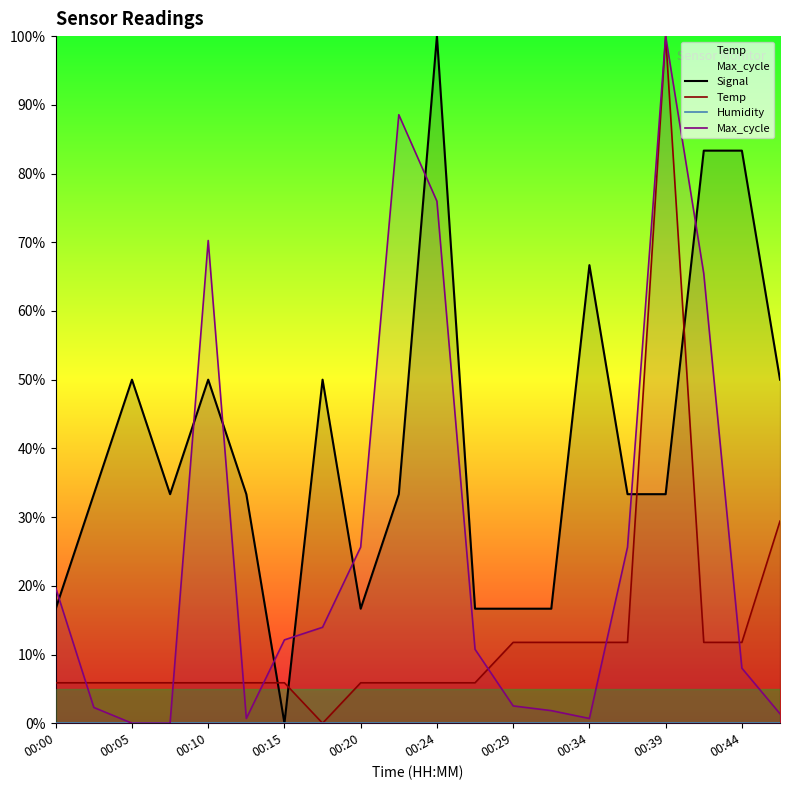

What is the sum of all Temp values?

264.7